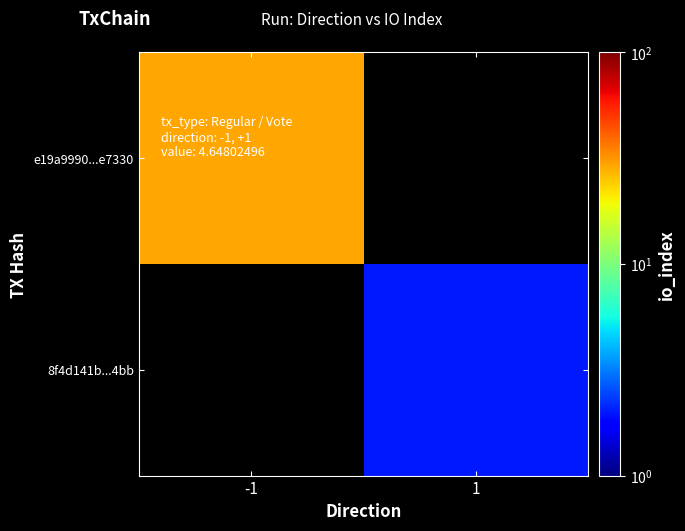

The value of 8f4d141b...4bb at 1 is 2.0. True or false?

True